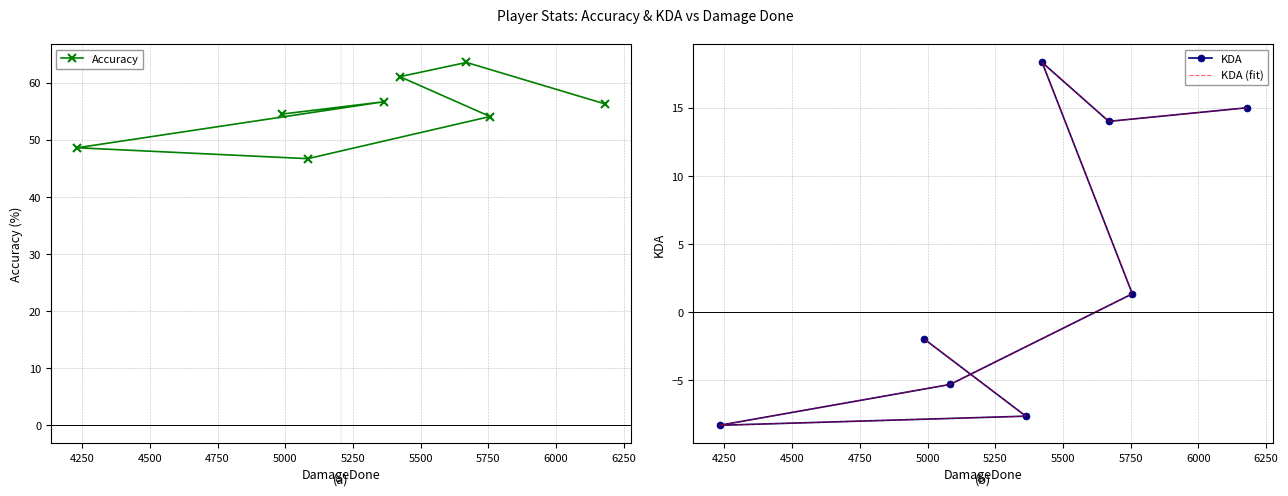

What is the minimum value shown in the chart?

-8.3